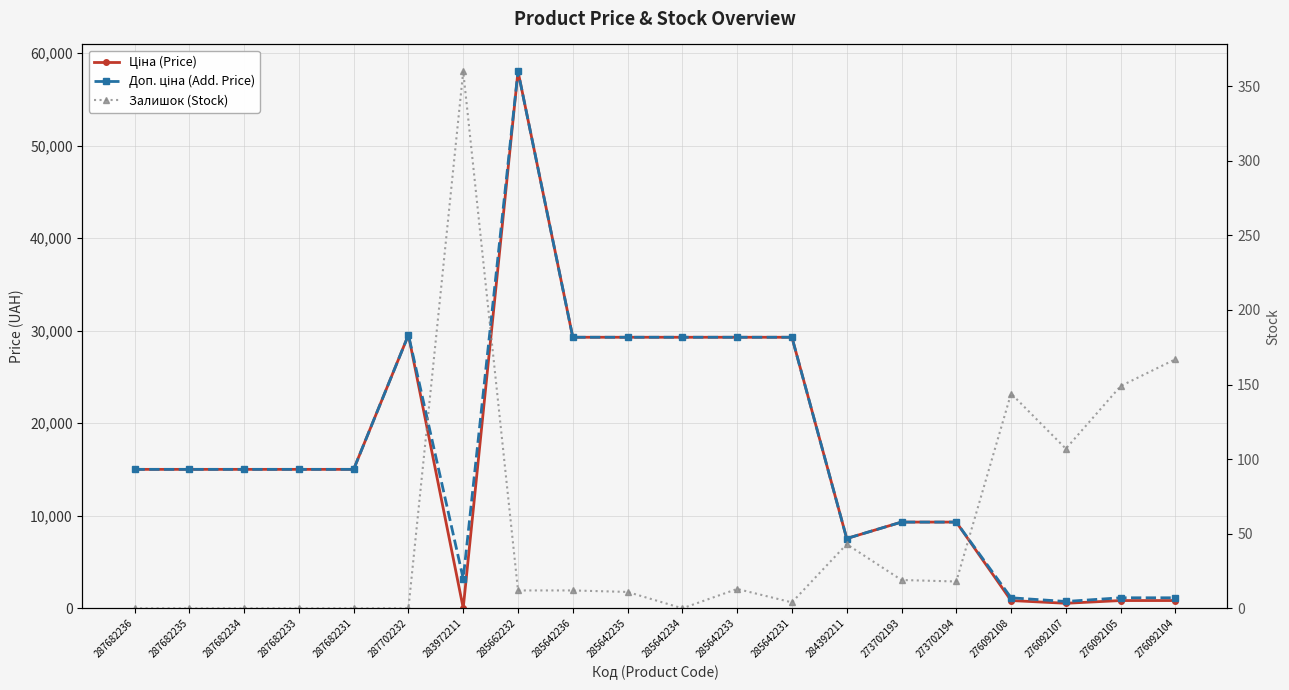

True or false: Залишок (Stock) and Ціна (Price) intersect in this chart.

True